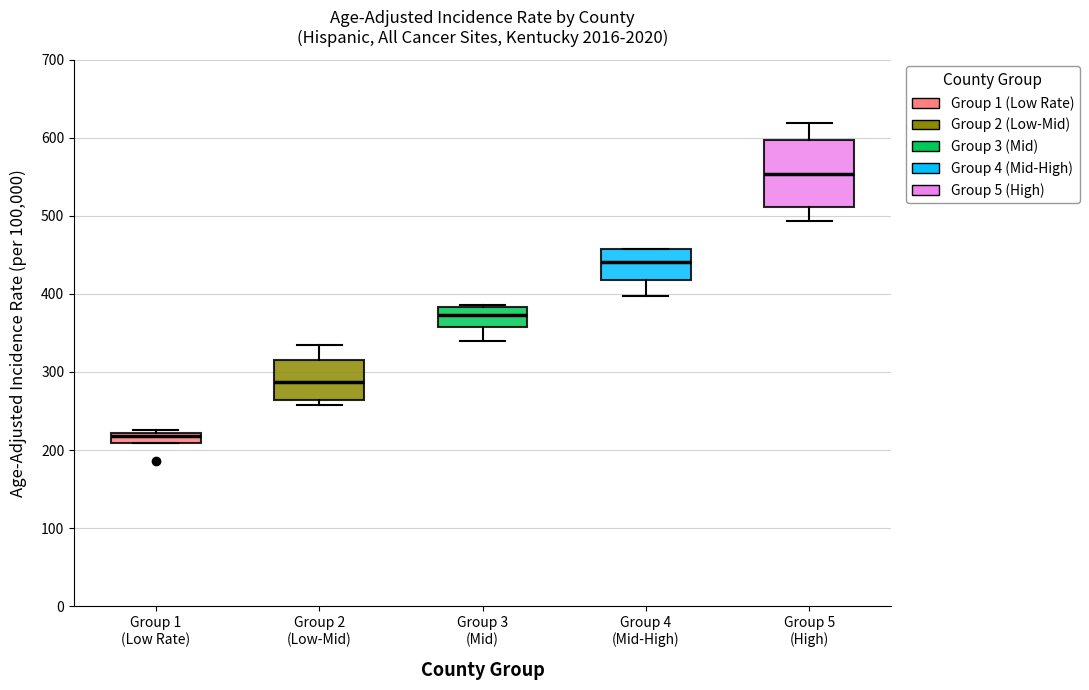

Which box has the lowest median line?

Group 1 (Low Rate)